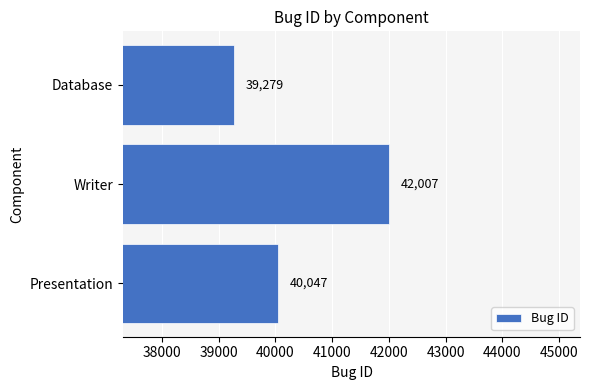

At which label is the value closest to 40643?

Presentation